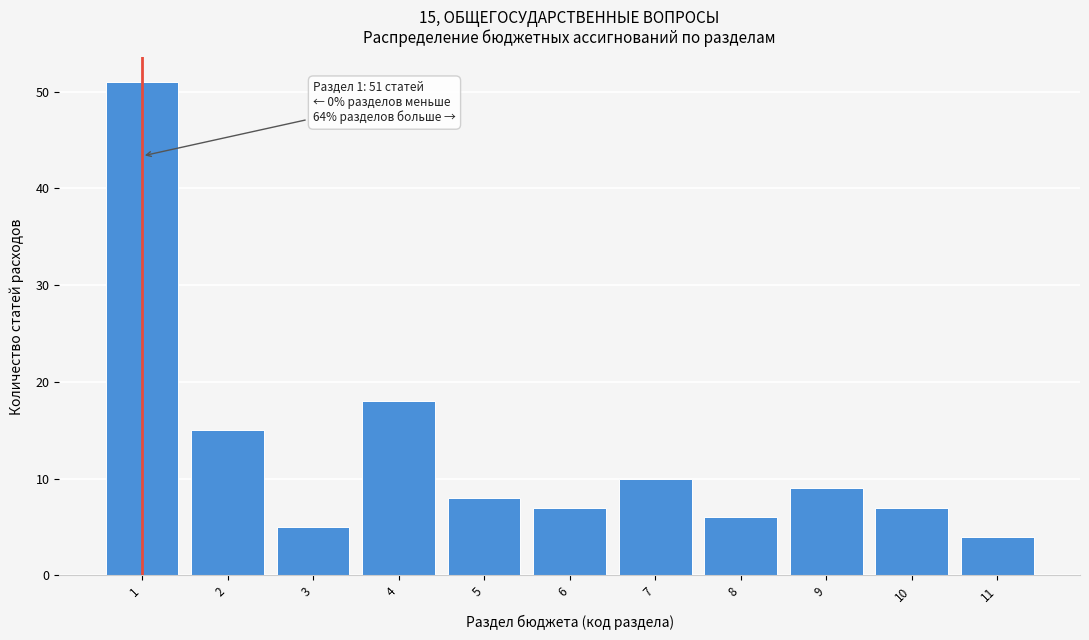

Over which range of the x-axis is the bar tallest?

0.5 to 1.5